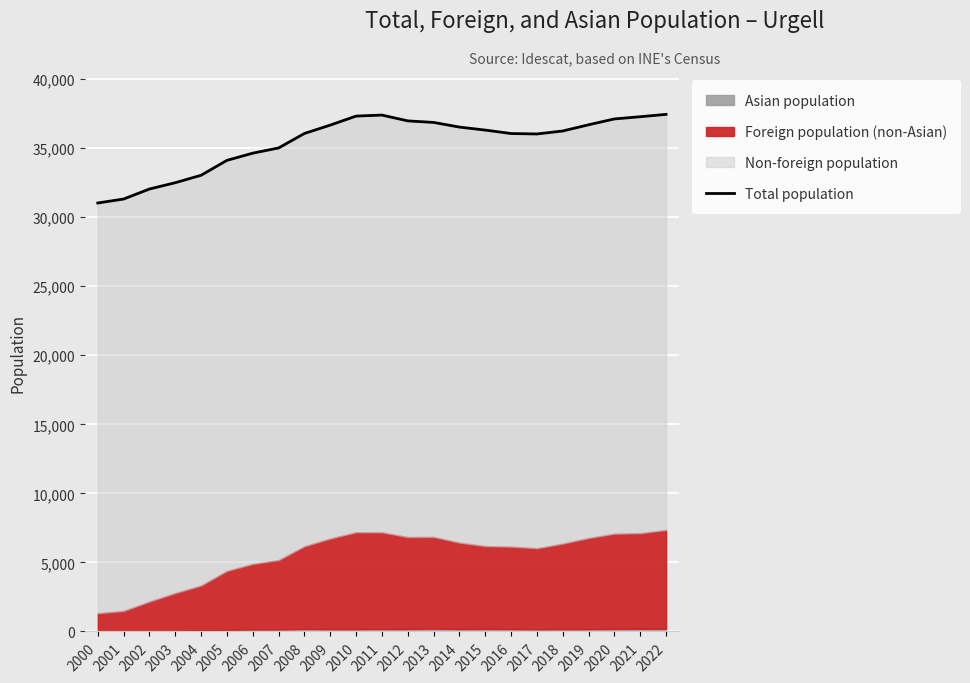

True or false: the data has more than 2 interior local peaks.

False